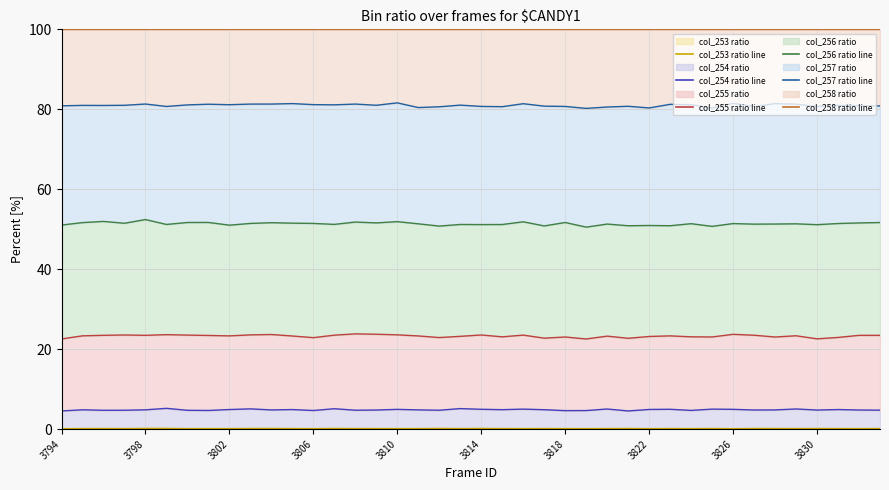

What is the difference between the maximum and minimum values in the col_256 ratio line series?

1.9